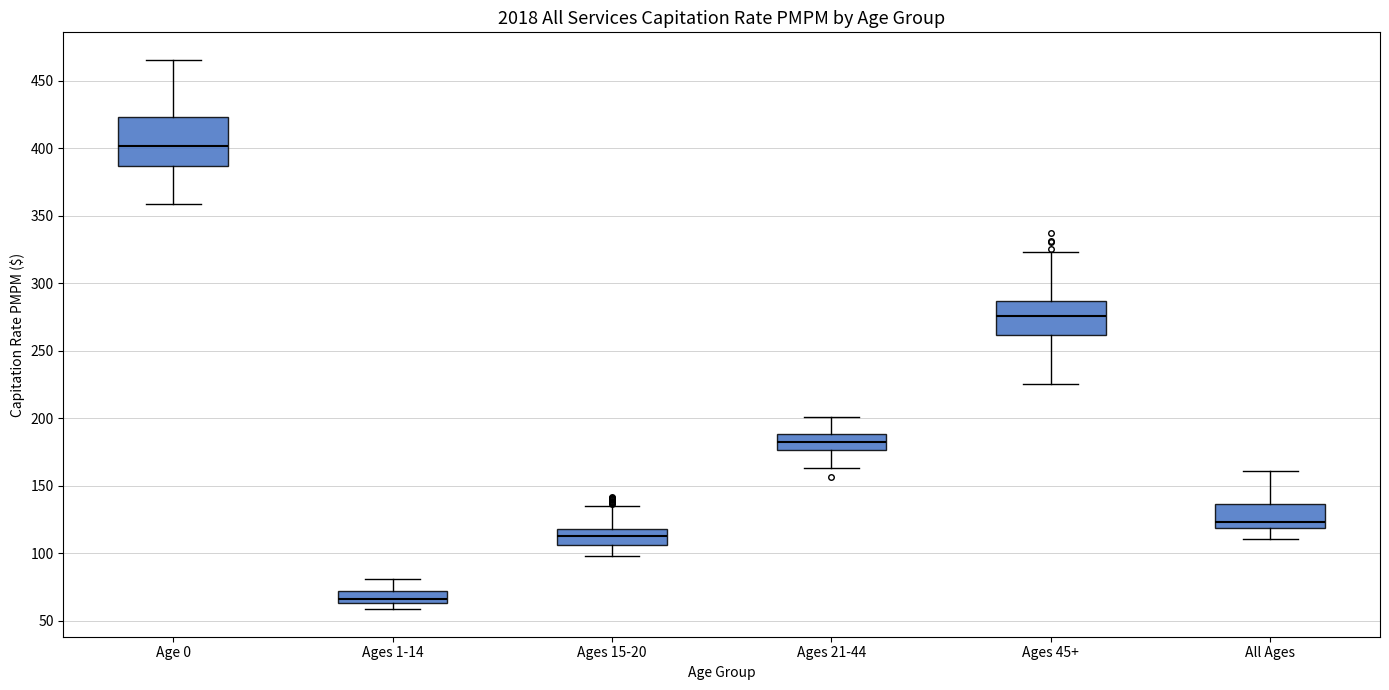

Where does the median line of the box for Ages 45+ sit on the y-axis? The values are not printed on the chart, so give them approximately, as read against the axis.

275